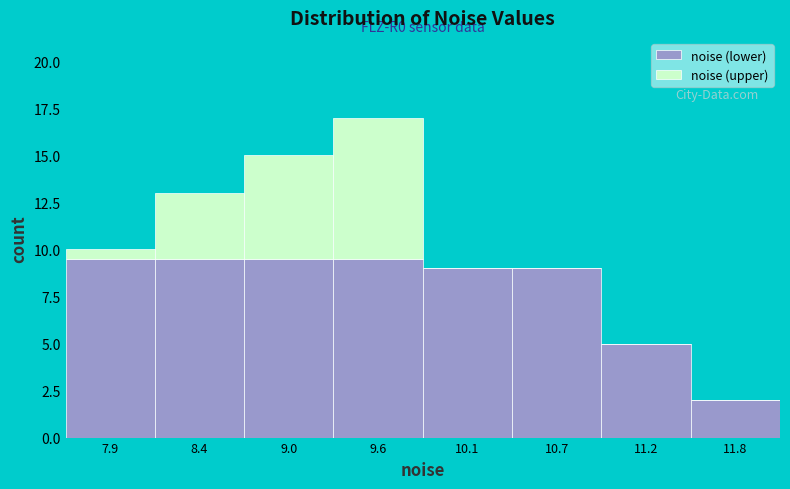

Reading left to right, list the values for the noise (lower) series.

7.9=9.5	8.4=9.5	9.0=9.5	9.6=9.5	10.1=9.0	10.7=9.0	11.2=5.0	11.8=2.0